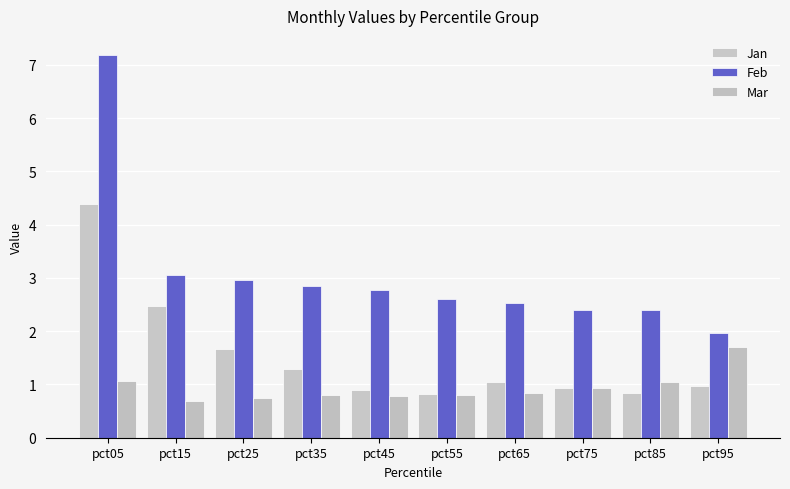

Count the number of data series in this chart.

3